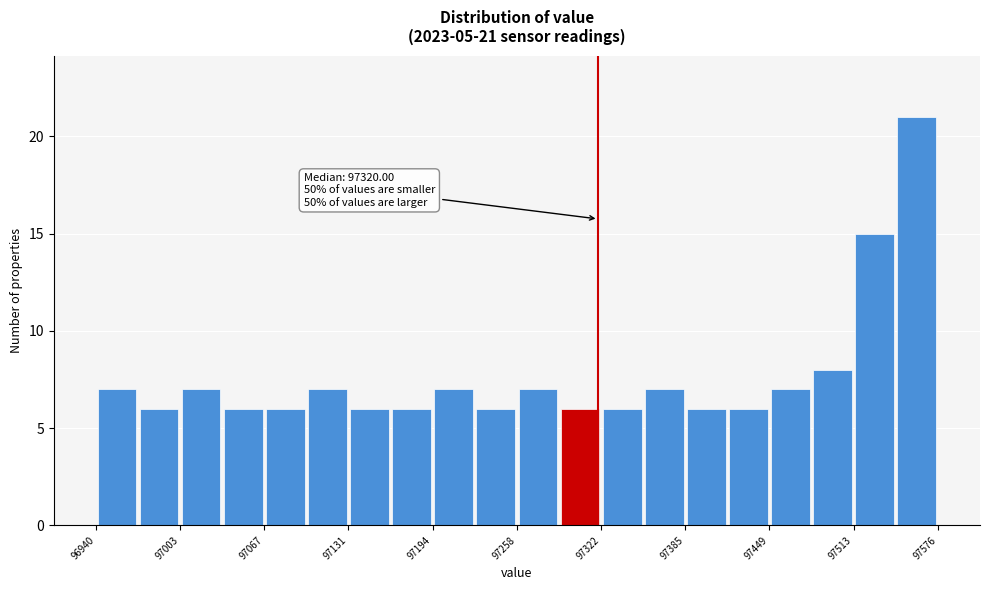

Read against the x-axis, roughly where is the centre of the tallest bar?

97560